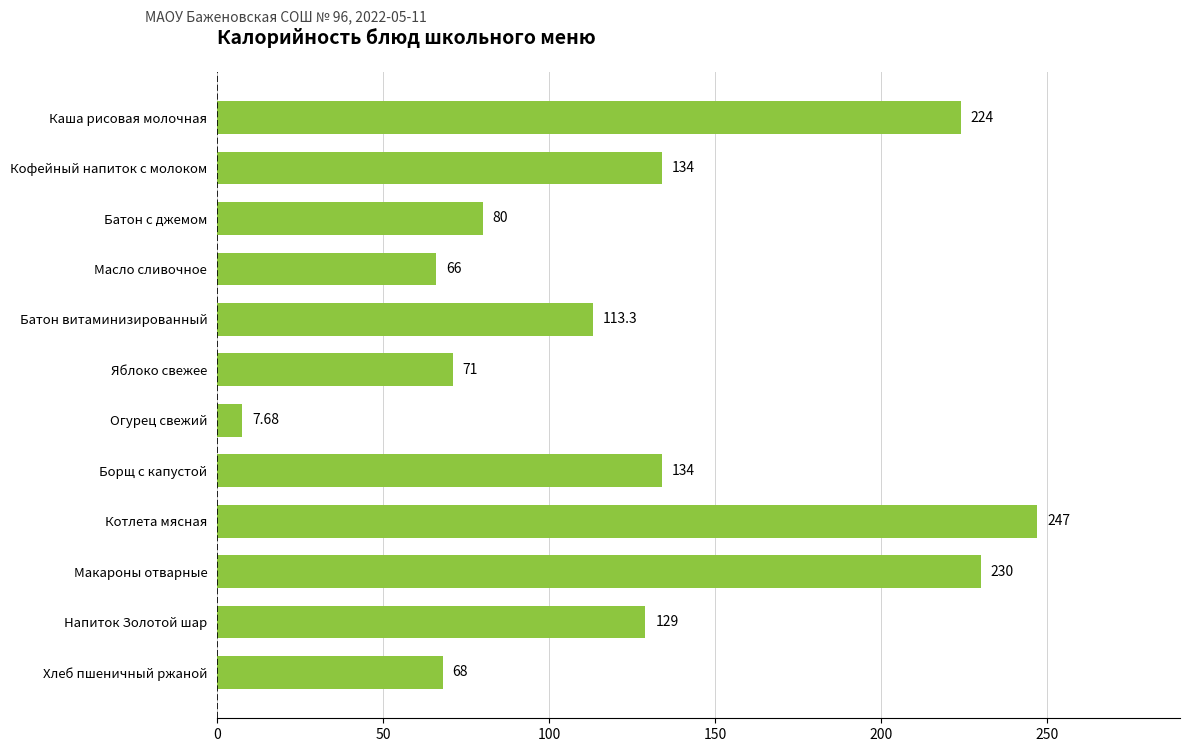

What is the change in value from Напиток Золотой шар to Хлеб пшеничный ржаной?

-61.0